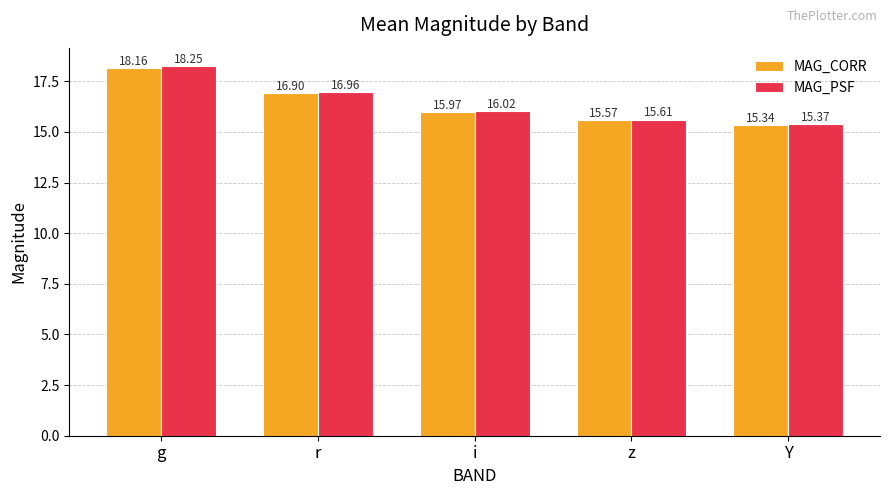

What is the label of the 5th bar from the left?

Y